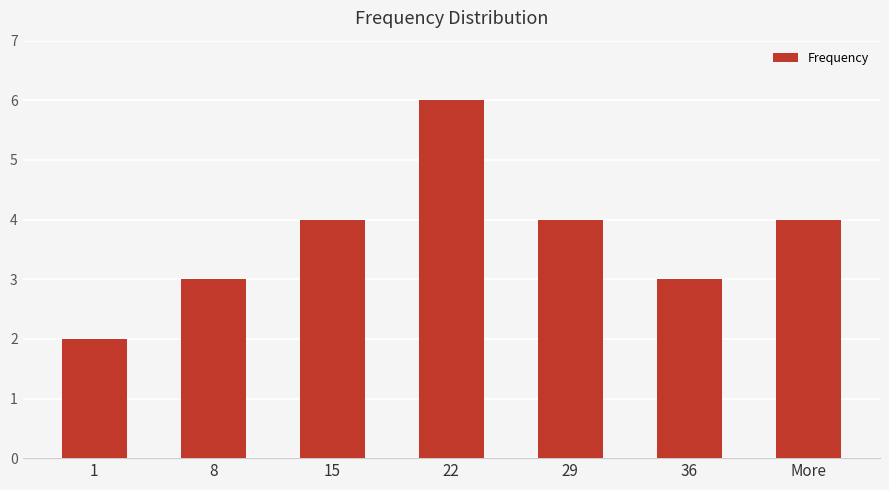

Read the value at 36.

3